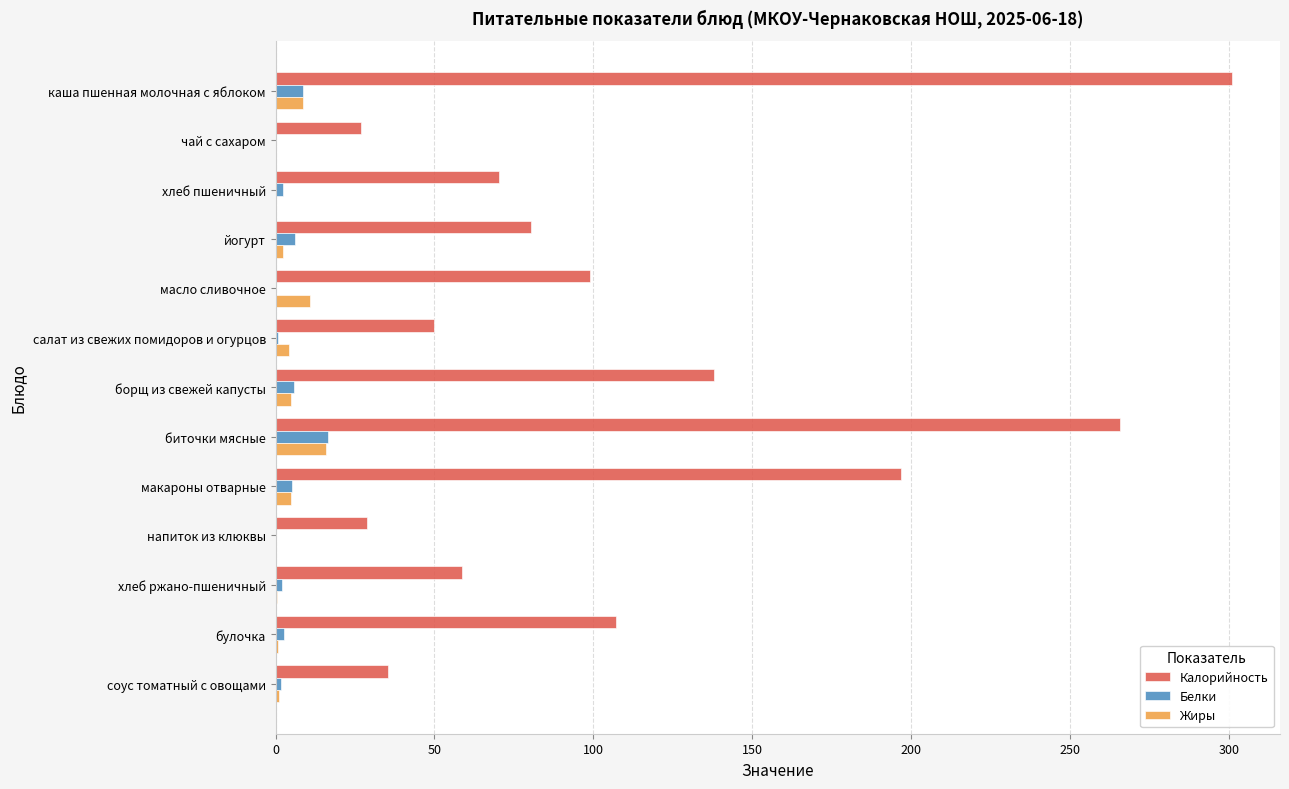

What are all the series names shown in the legend?

Калорийность, Белки, Жиры